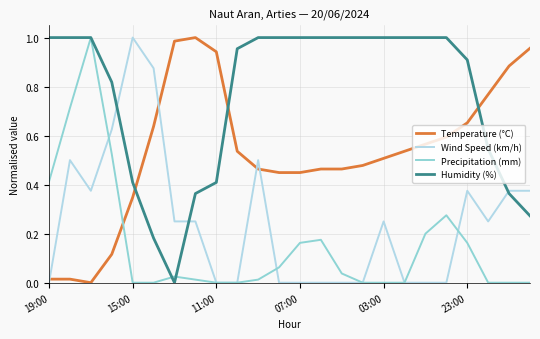

Which series has the largest total across all categories?

Humidity (%)